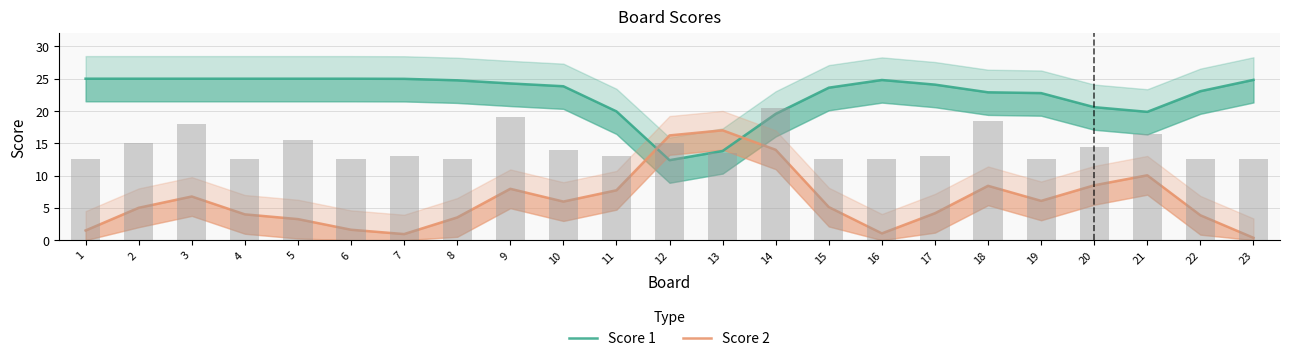

The value of Score 2 at 4 is 6.5. True or false?

False